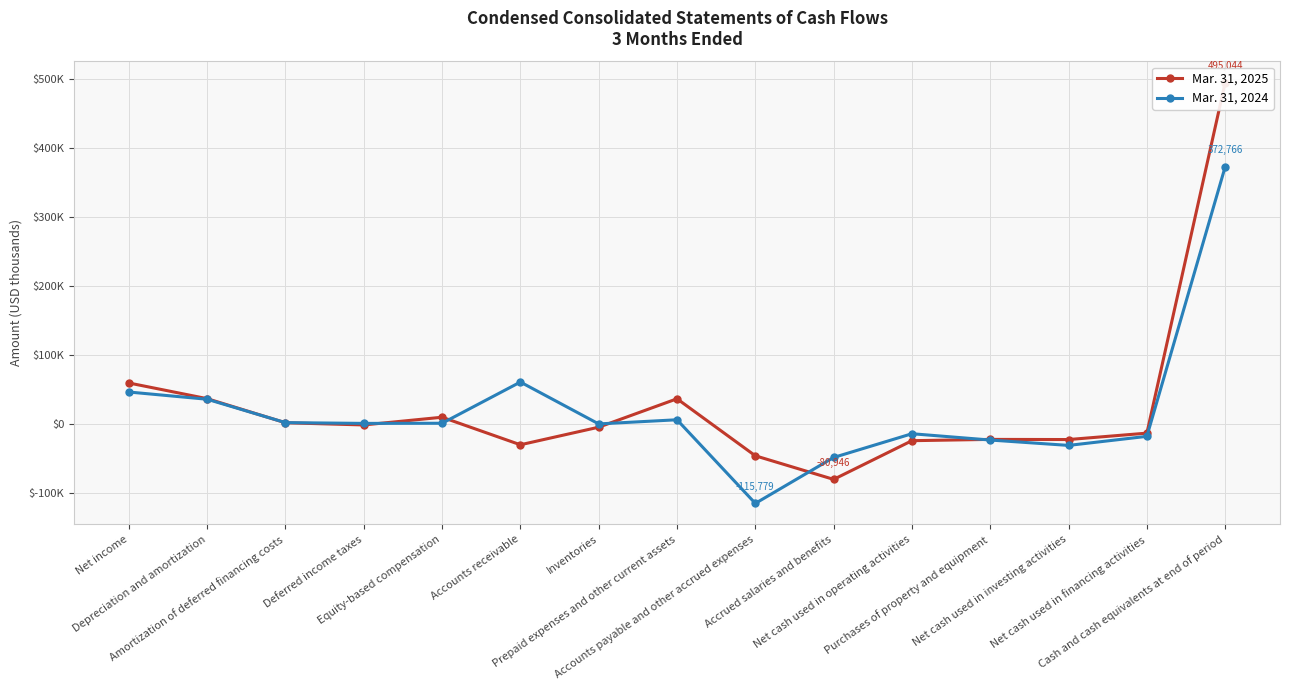

At how many categories does at least one series exceed -39656?

13